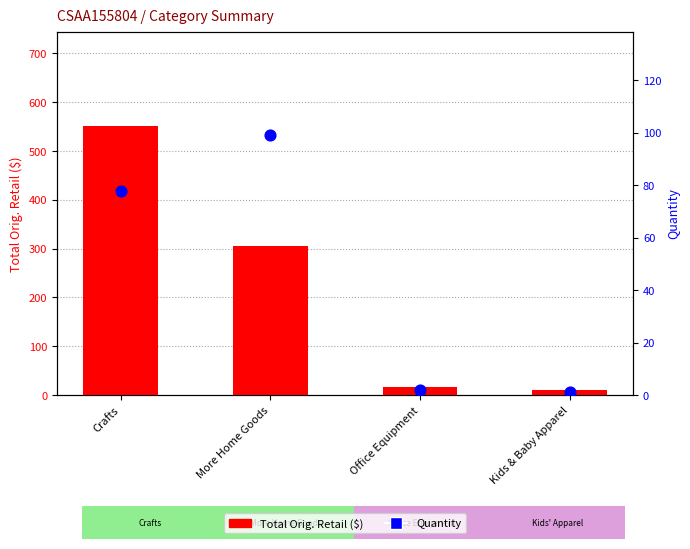

Which series reaches the maximum Y coordinate?

Total Orig. Retail ($)